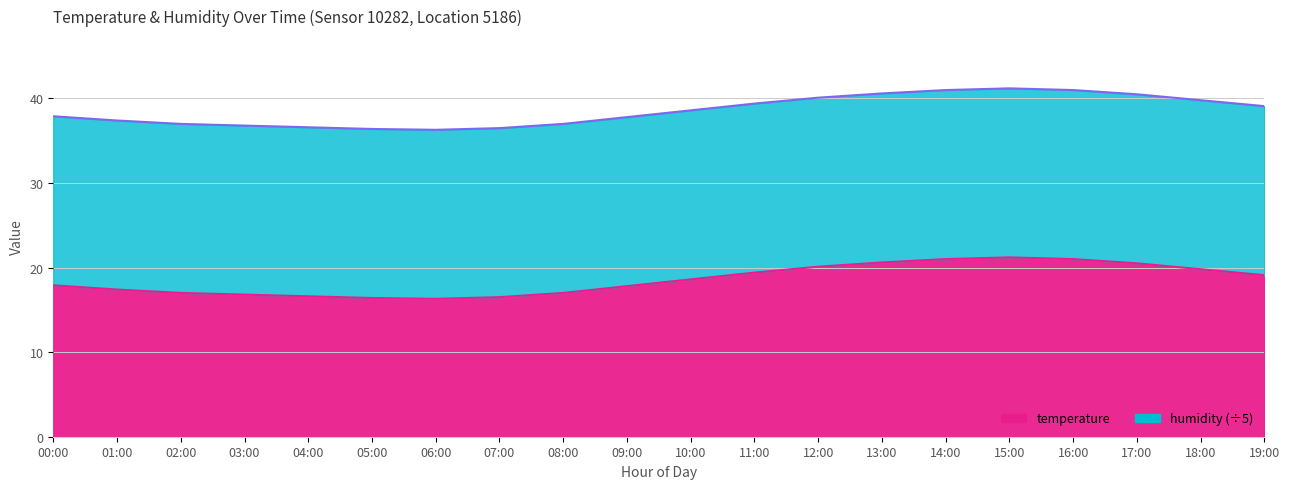

At which category does the data reach its first local valley?

06:00